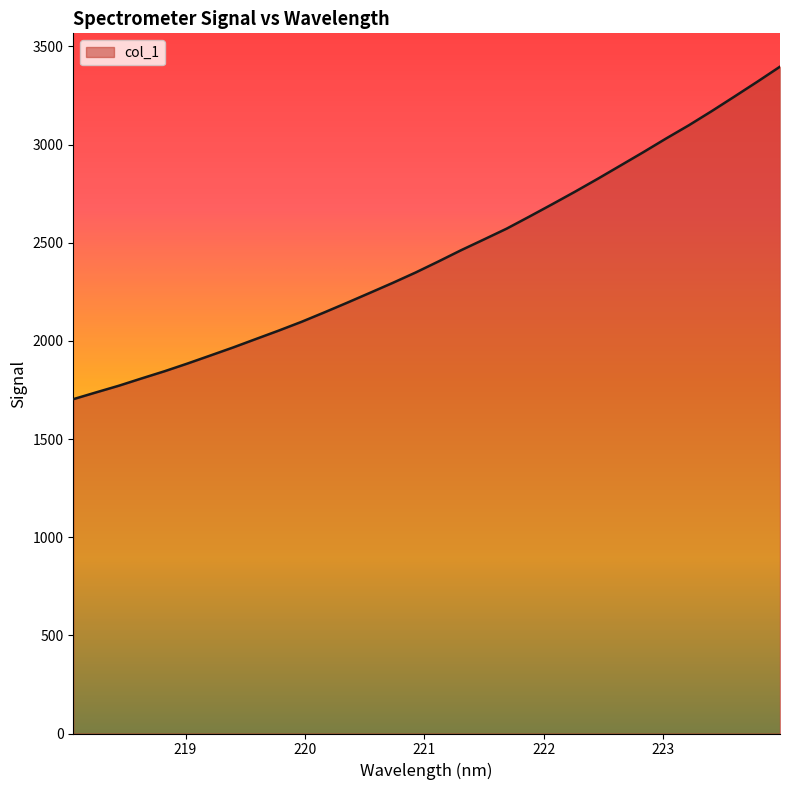

True or false: the data has more than 2 interior local peaks.

False